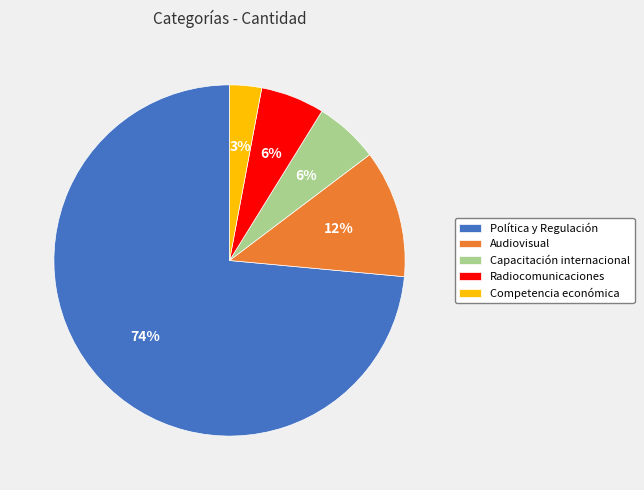

Is there any slice that represents more than half of the pie?

Yes